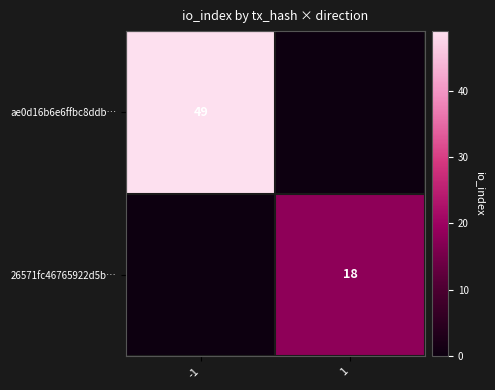

True or false: 26571fc46765922d5b… has a value of 11 at 1.

False